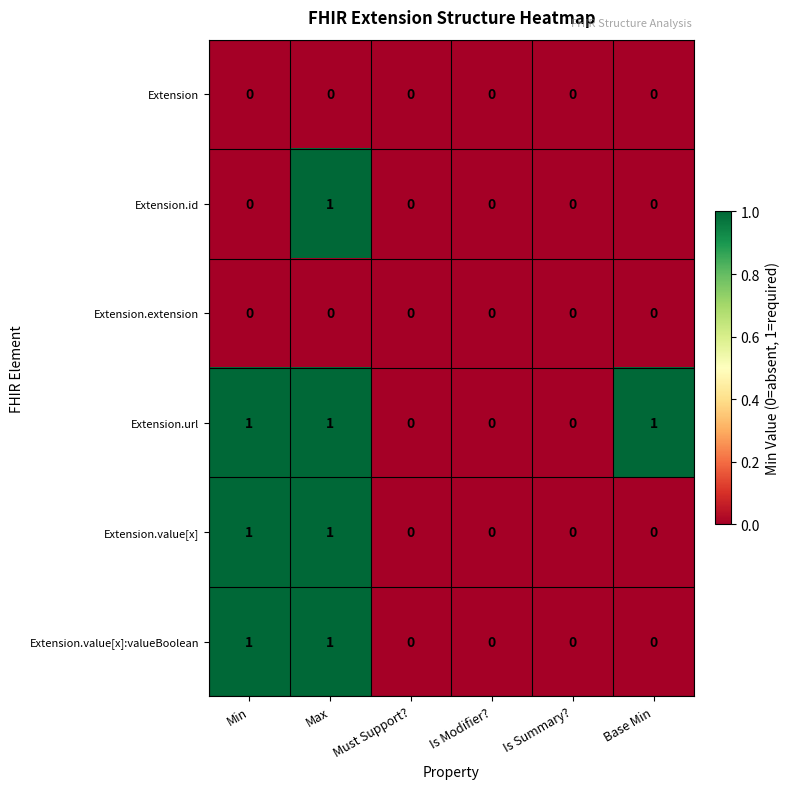

At which category is the sum across all series the highest?

Max